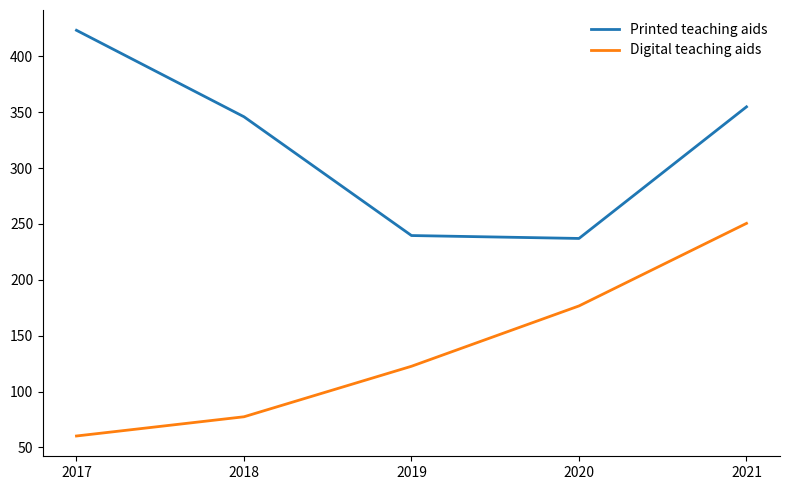

What is the sum of all Printed teaching aids values?

1600.6